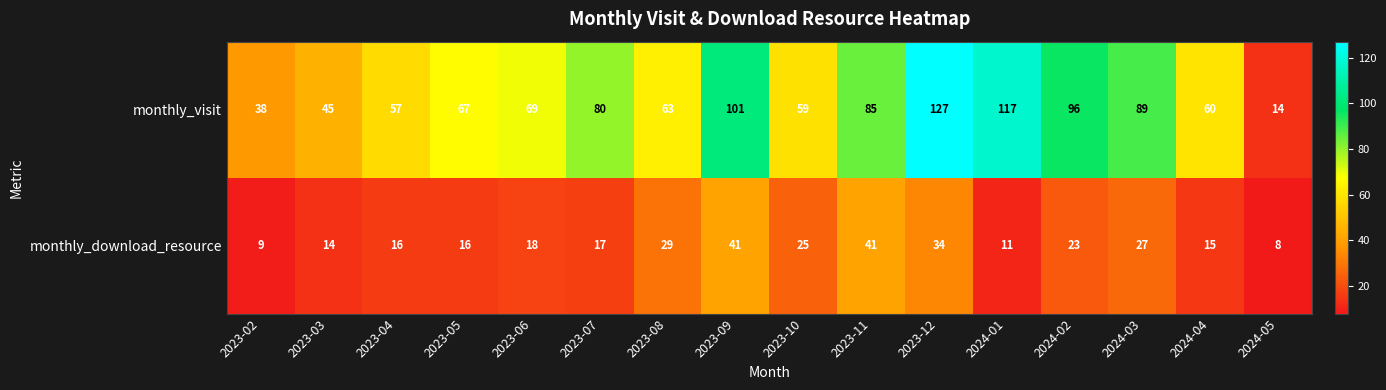

The value of monthly_download_resource at 2024-02 is 23. True or false?

True